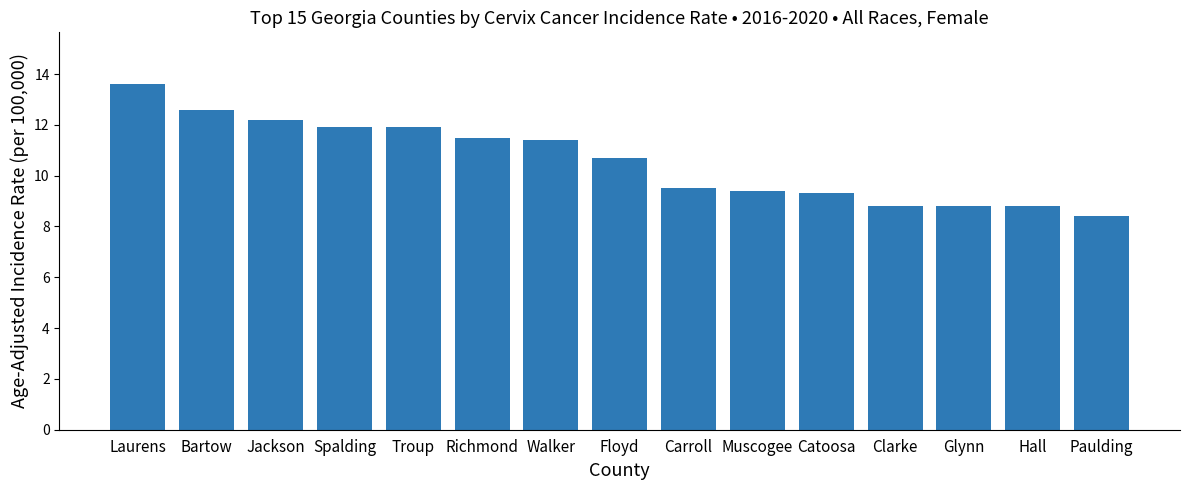

How many categories are shown in the chart?

15